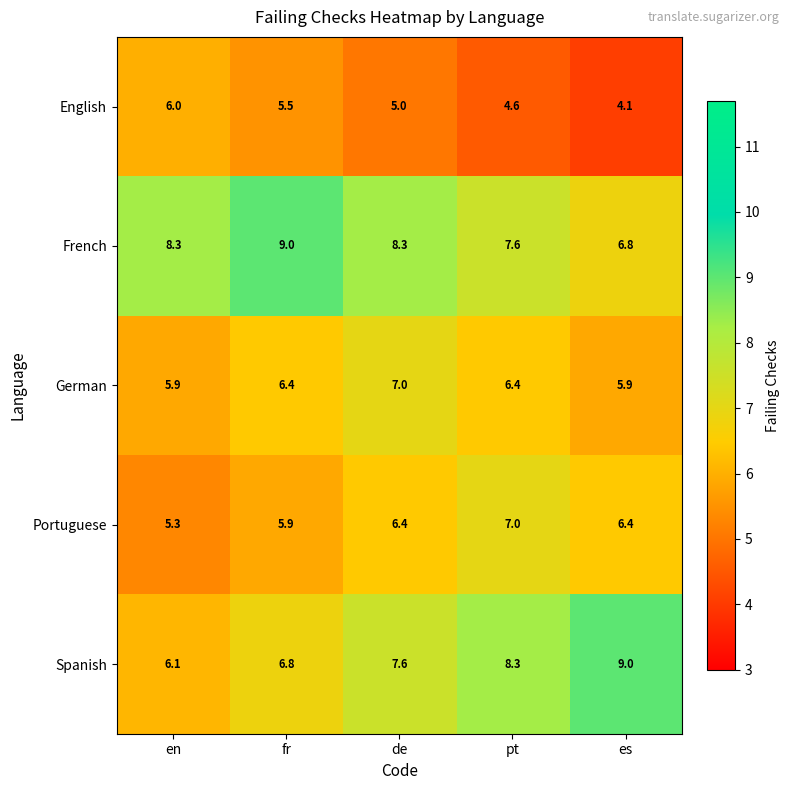

Reading left to right, what are all the values shown in this chart?

English: 6.0	5.5	5.0	4.6	4.1
French: 8.3	9.0	8.3	7.6	6.8
German: 5.9	6.4	7.0	6.4	5.9
Portuguese: 5.3	5.9	6.4	7.0	6.4
Spanish: 6.1	6.8	7.6	8.3	9.0